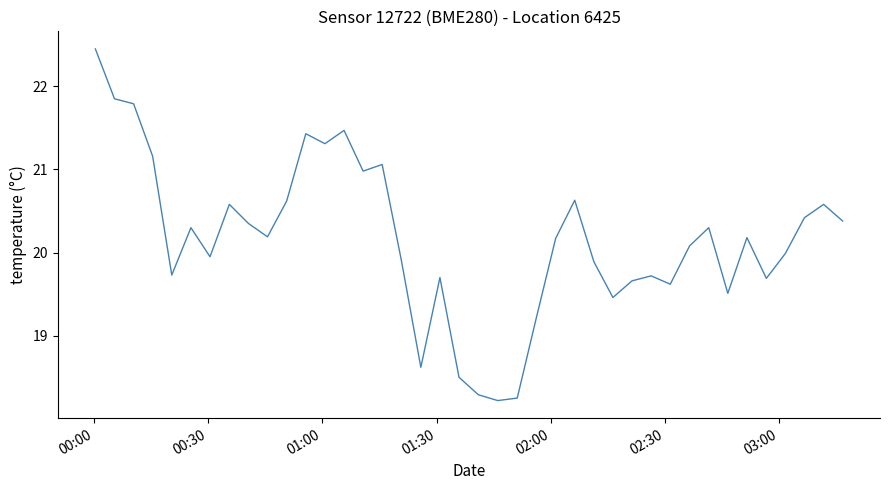

What is the difference between the maximum and minimum values?

4.2